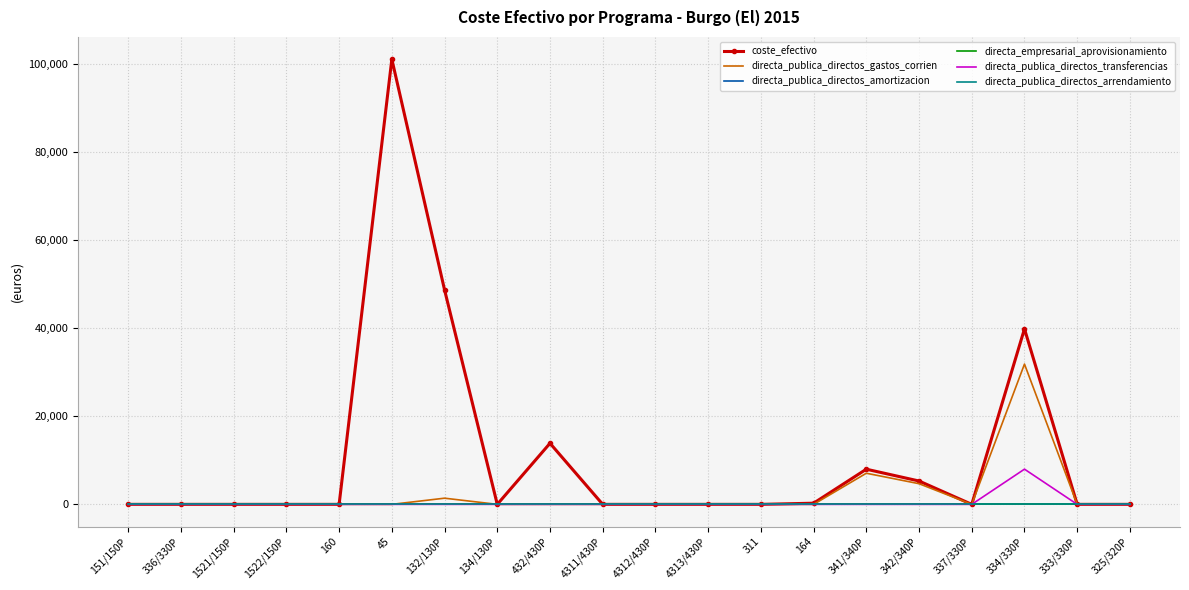

True or false: directa_publica_directos_gastos_corrien and directa_publica_directos_amortizacion cross at least once.

False